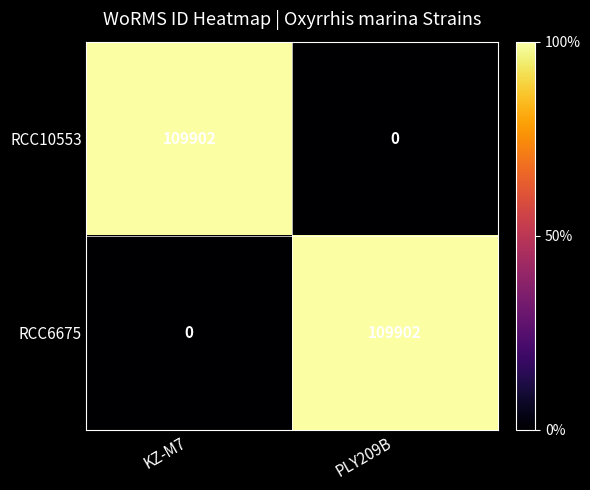

How many categories are shown in the chart?

2